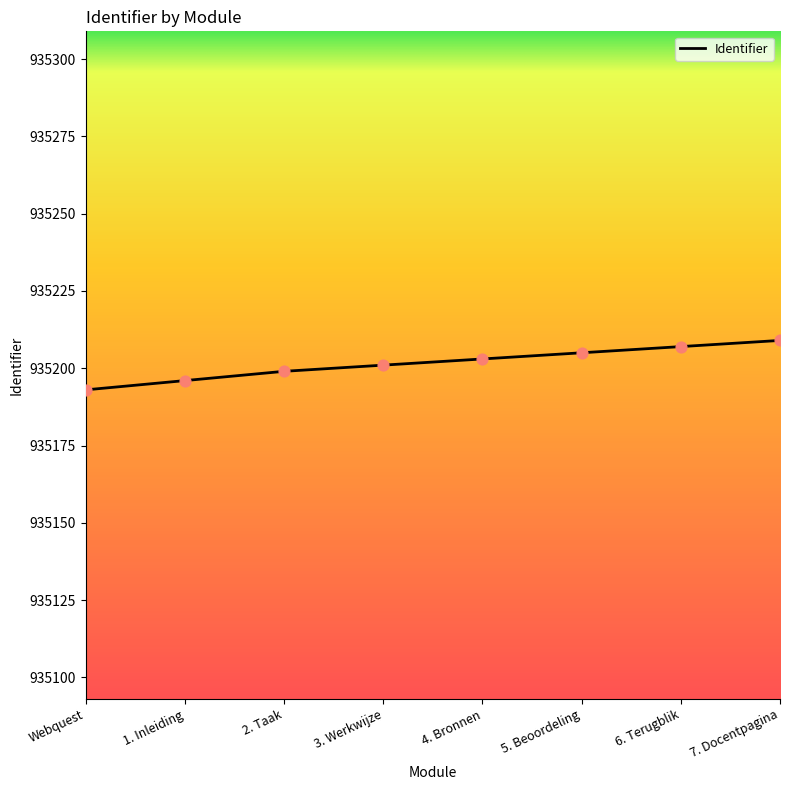

What is the change in value from 2. Taak to 4. Bronnen?

+4